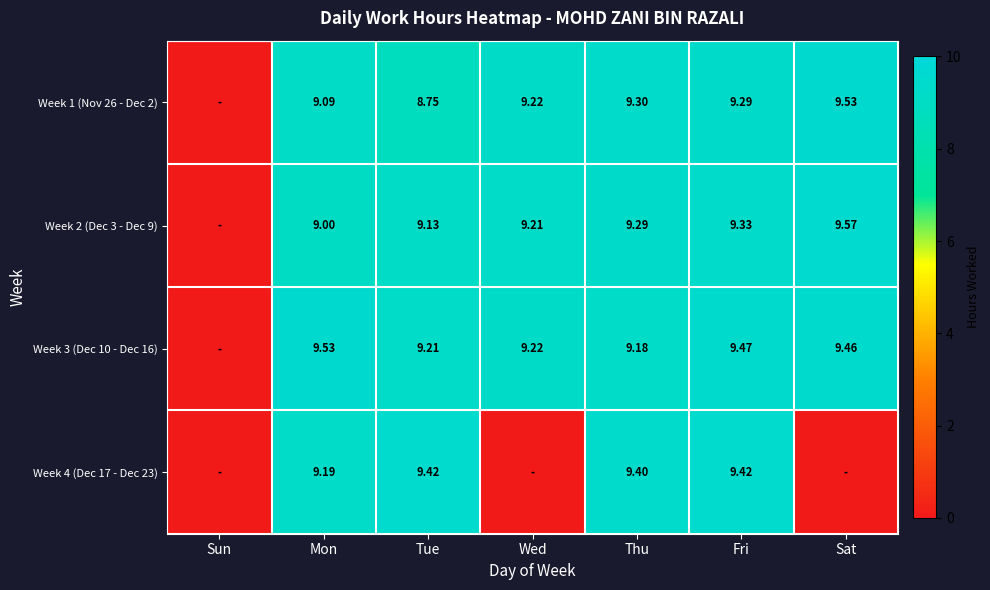

What is the sum of the Week 1 (Nov 26 - Dec 2) values at Tue and Sat?

18.3